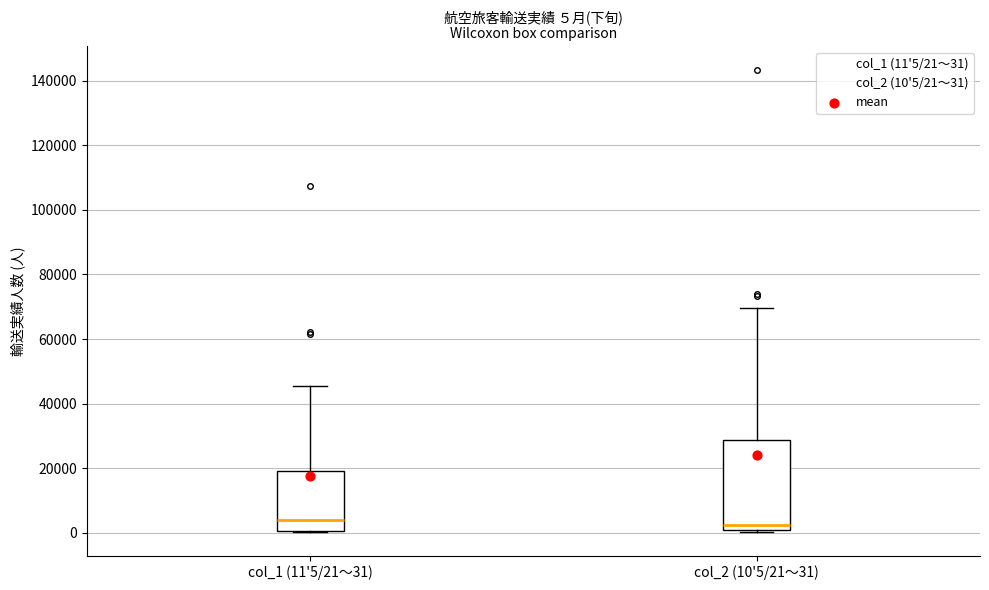

Which box is the tallest, from its lower edge to its upper edge?

col_2 (10'5/21～31)